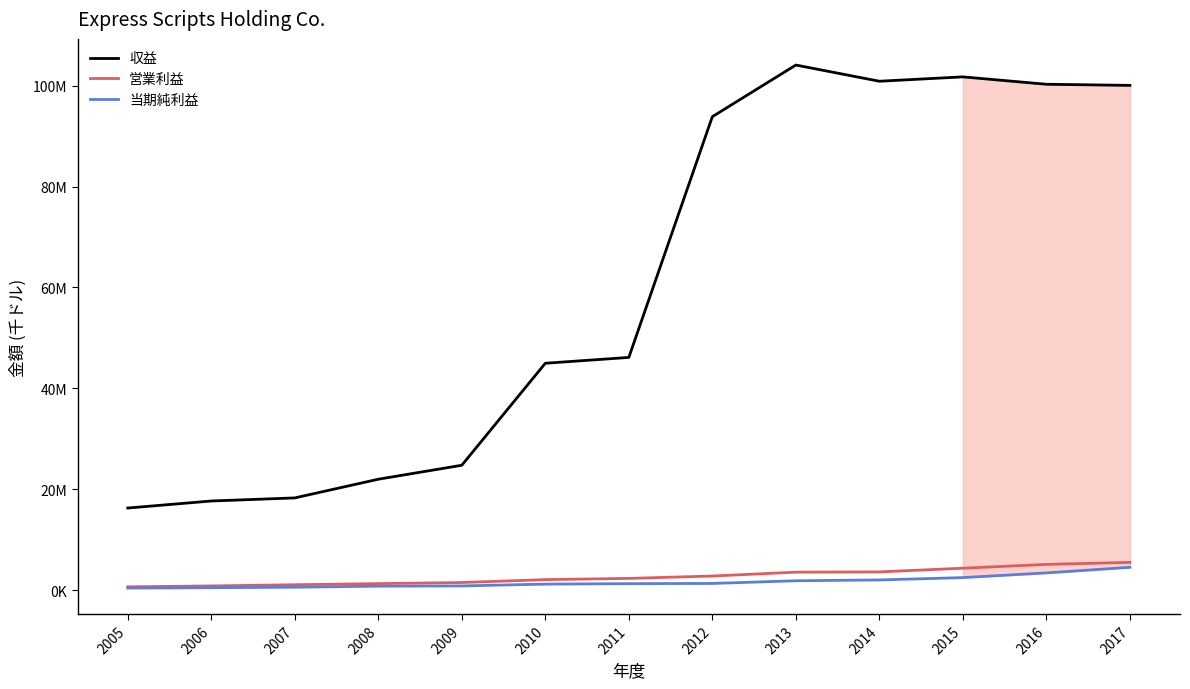

Rank the series at 2007 from highest to lowest value.

収益, 営業利益, 当期純利益